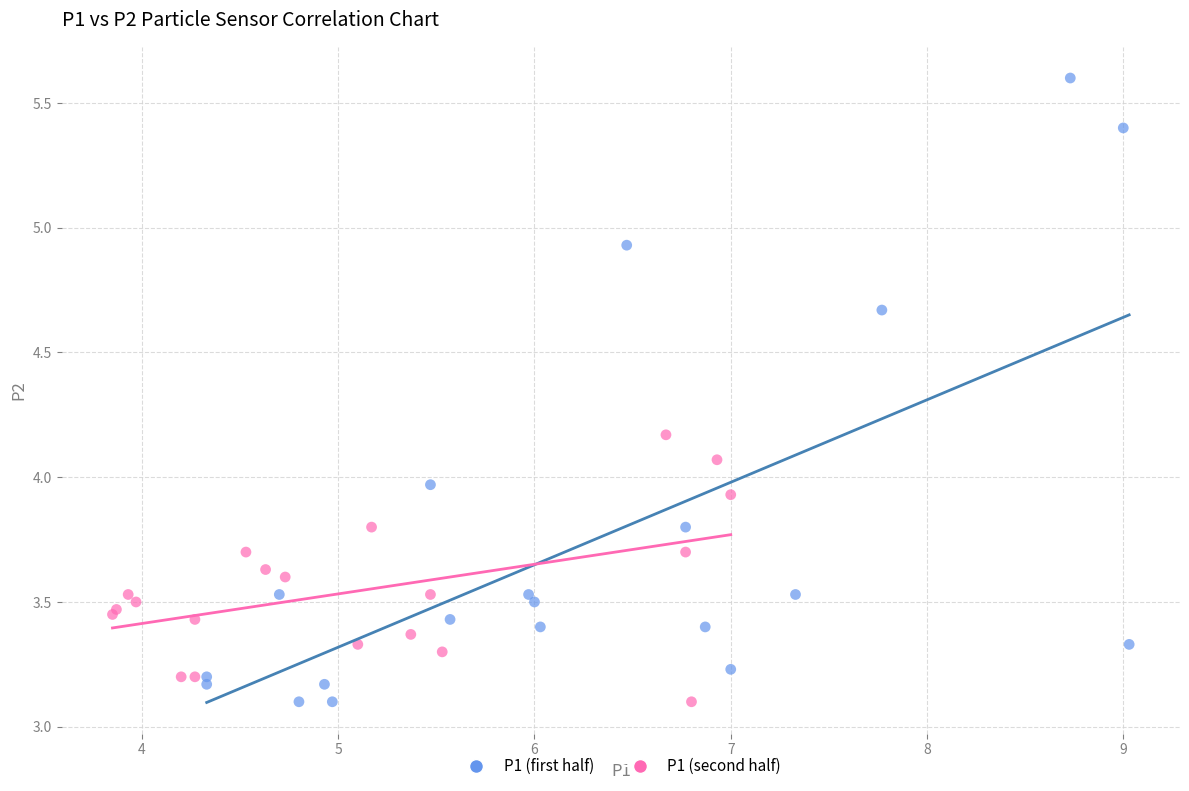

Which series reaches the maximum Y coordinate?

P1 (first half)